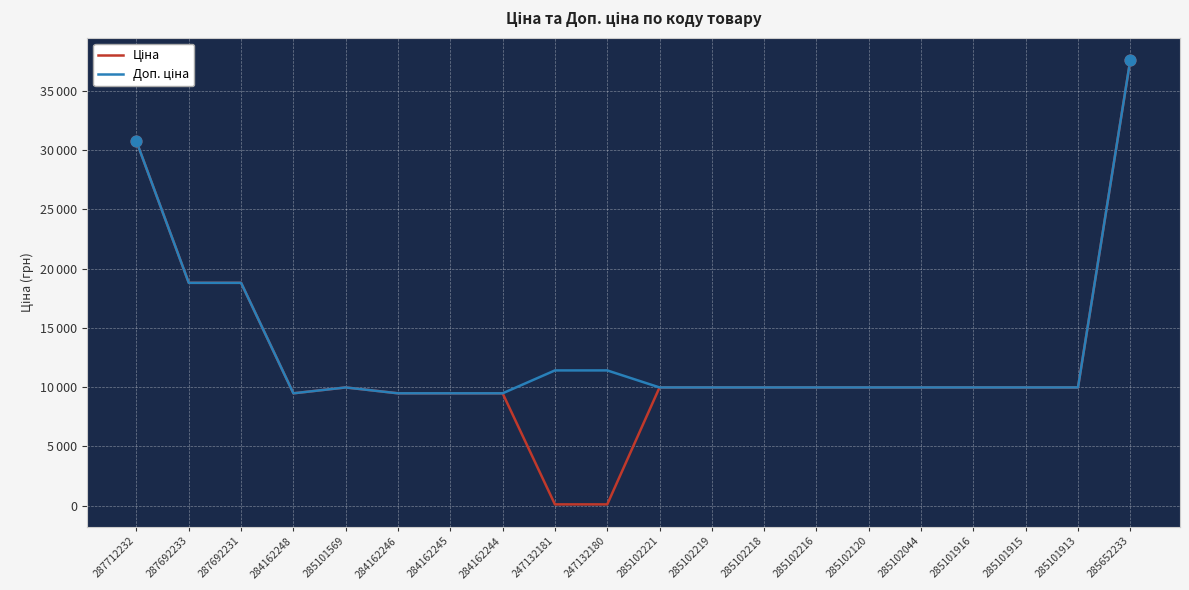

Is this an area chart (filled region under the line)?

No